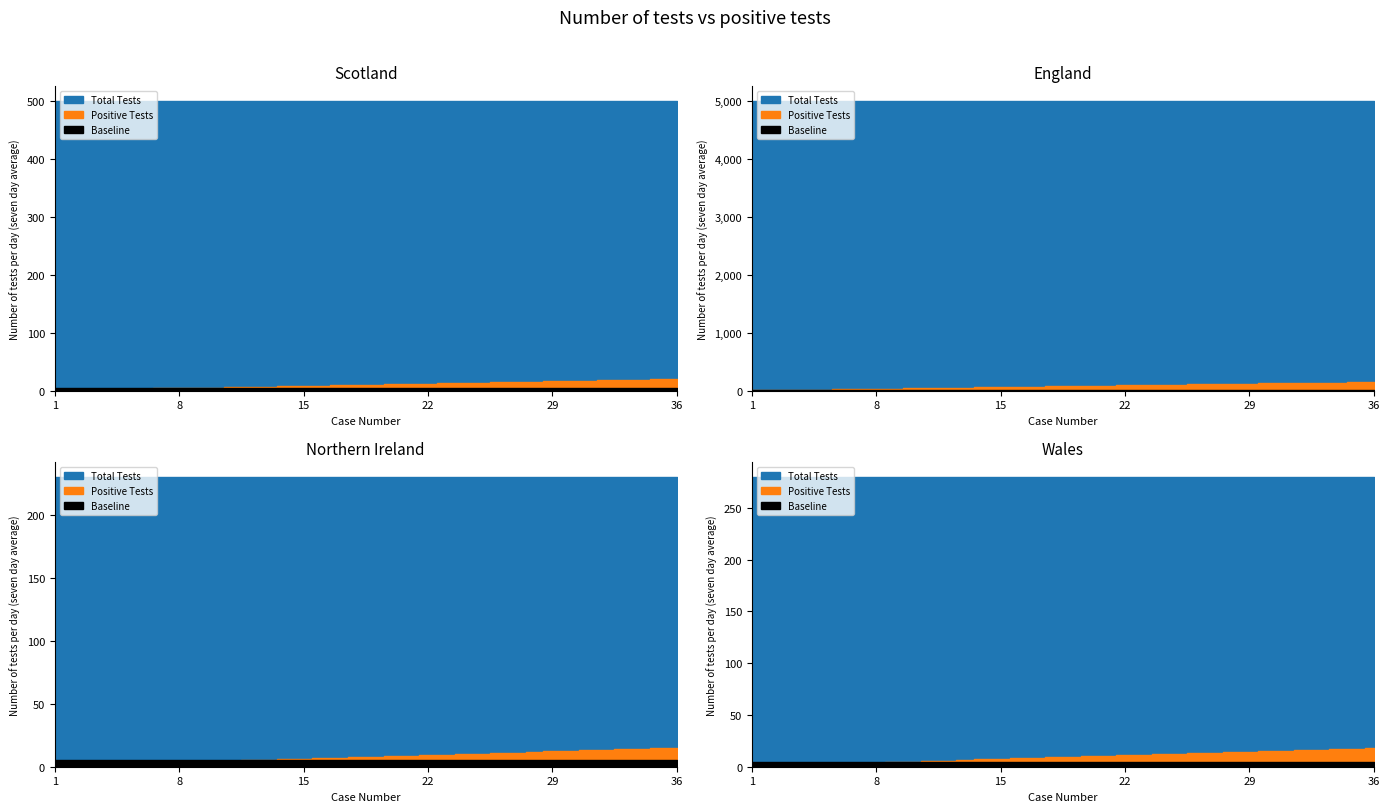

At which category is the sum across all series the highest?

1